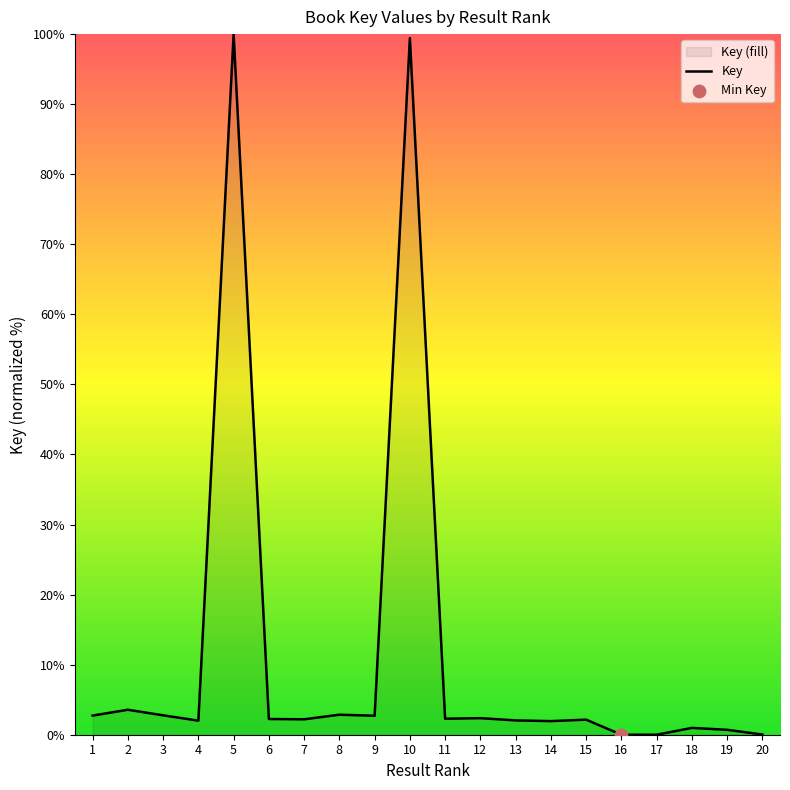

What is the change in value from 1 to 18?

-1.8